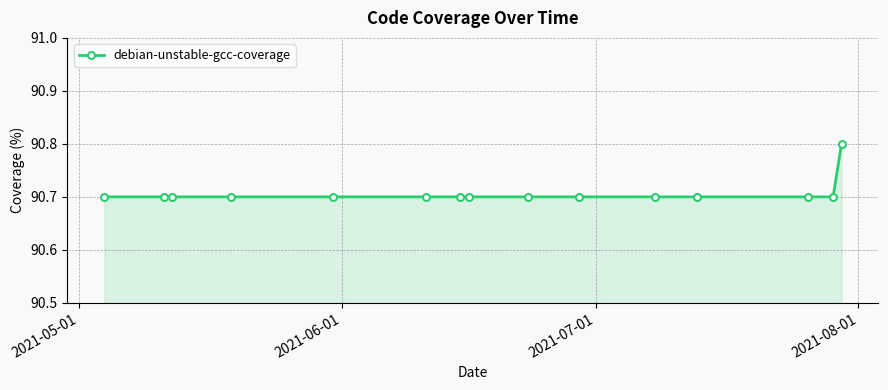

How many values are between 90 and 91?

15